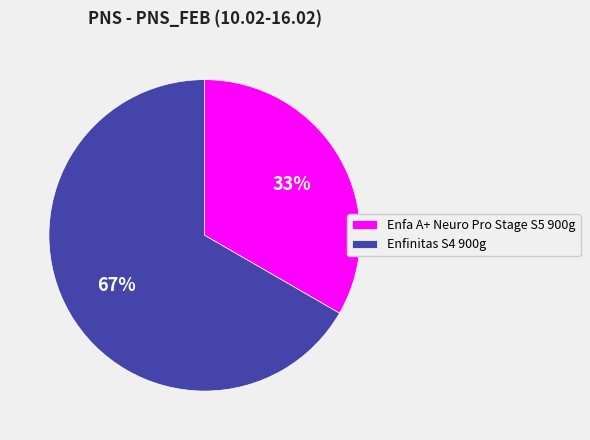

What is the largest slice in the pie chart?

Enfinitas S4 900g